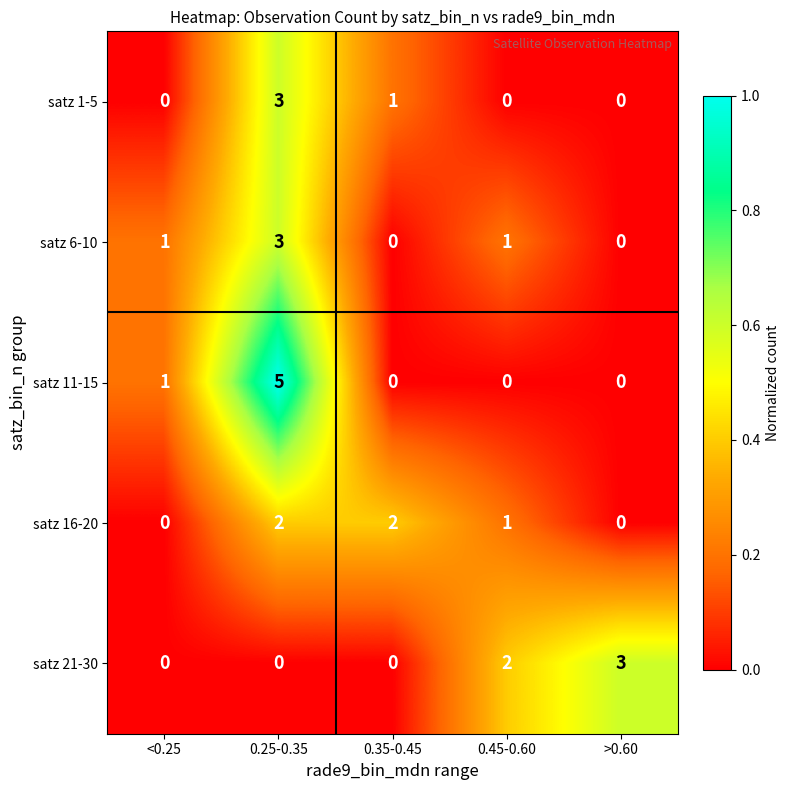

How many distinct data groups are displayed?

5